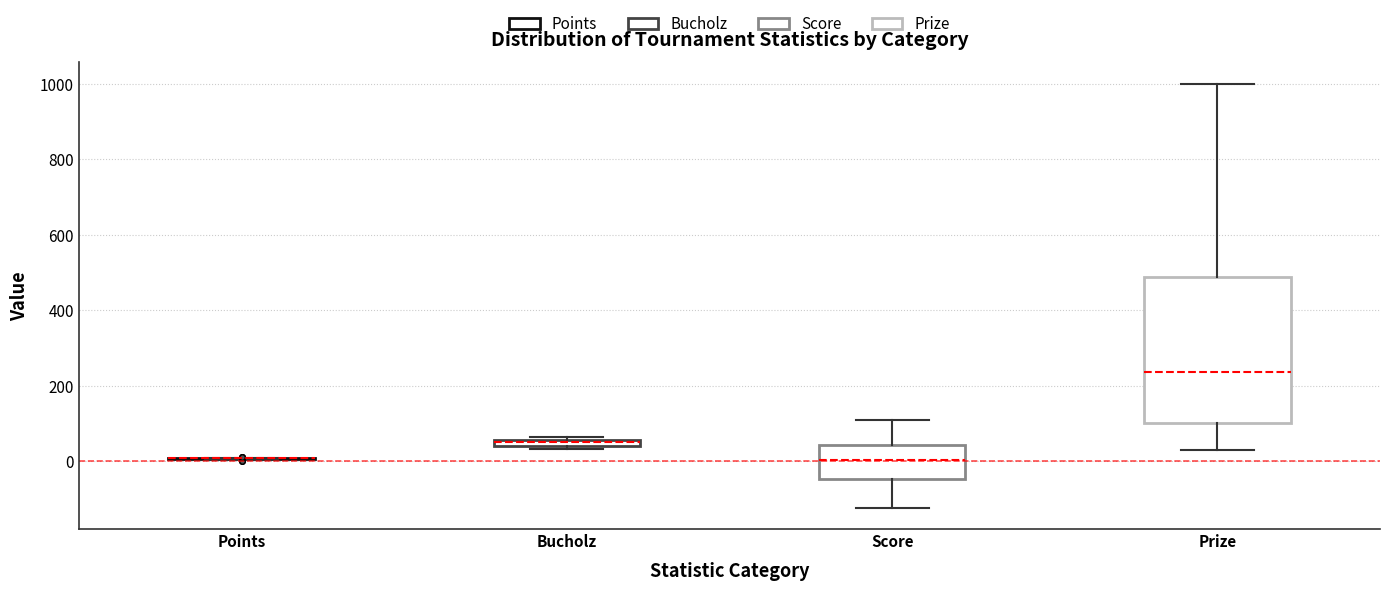

Comparing the boxes themselves (not the whiskers), which one is the tallest?

Prize